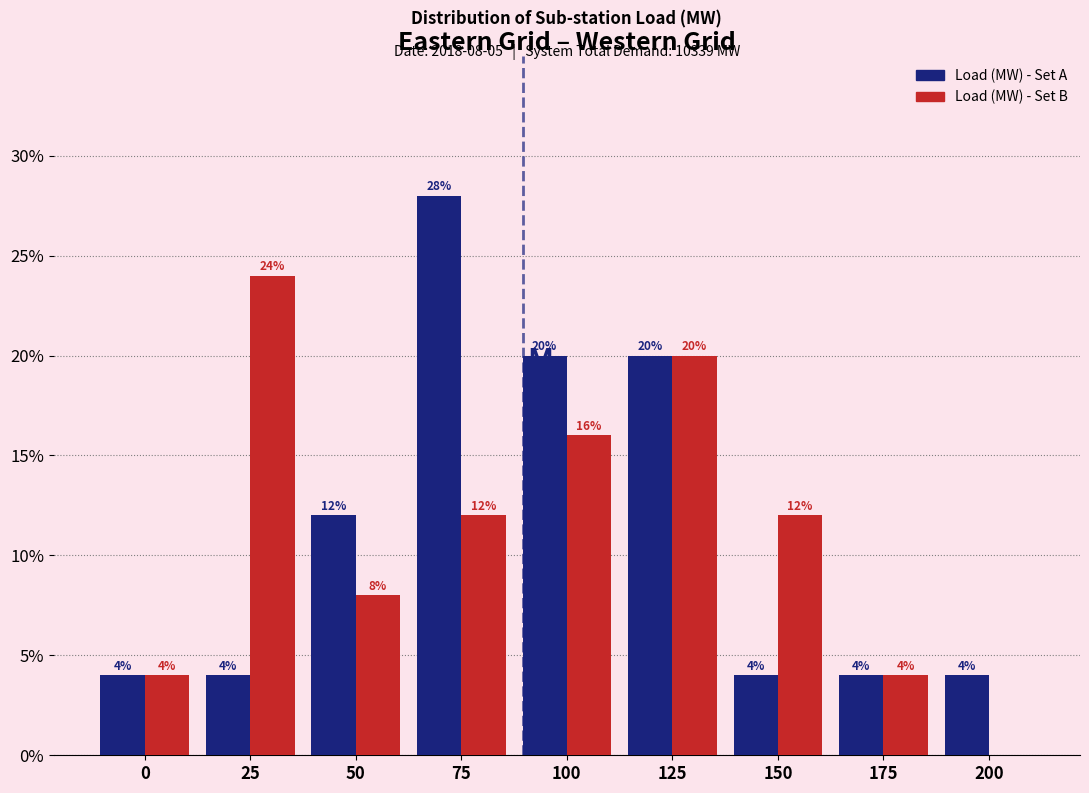

Reading left to right, extract all data points from this chart.

Load (MW) - Set A: 0=4.0	25=4.0	50=12.0	75=28.0	100=20.0	125=20.0	150=4.0	175=4.0	200=4.0
Load (MW) - Set B: 0=4.0	25=24.0	50=8.0	75=12.0	100=16.0	125=20.0	150=12.0	175=4.0	200=0.0